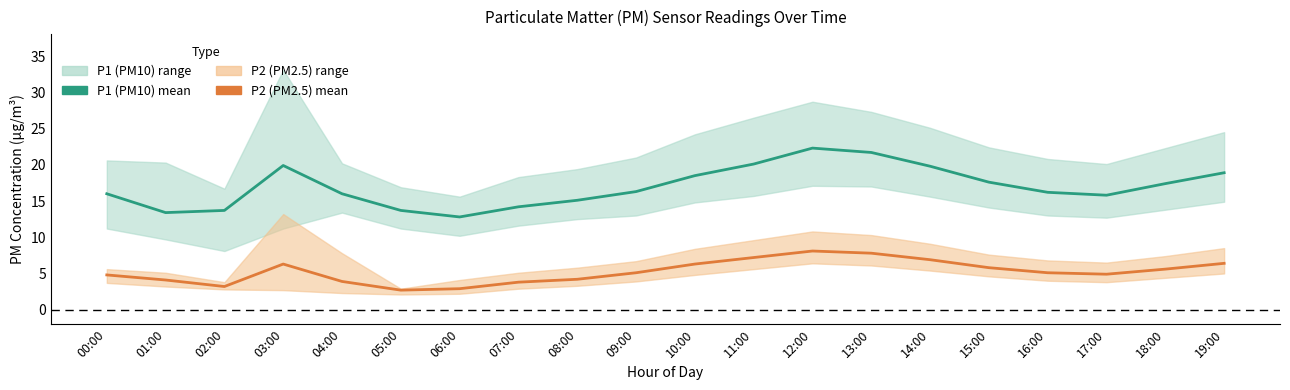

True or false: P2 (PM2.5) mean and P1 (PM10) mean cross at least once.

False